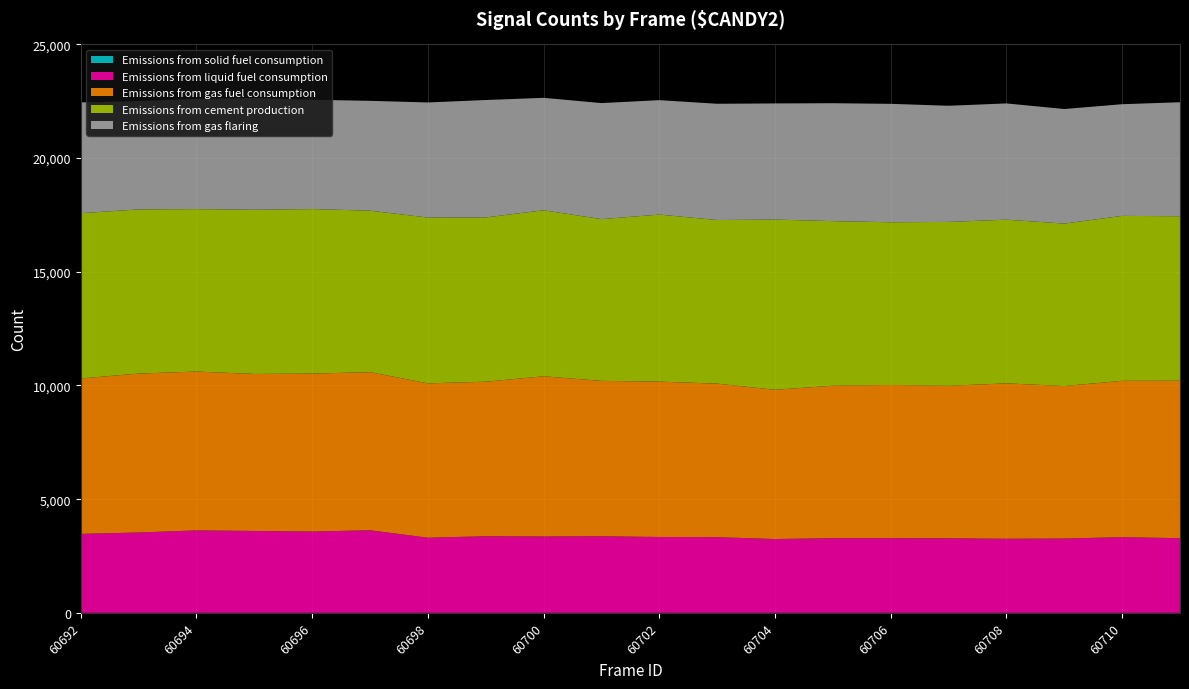

Reading left to right, transcribe all the data shown in this chart.

Emissions from solid fuel consumption: 0	0	0	0	0	0	0	0	0	0	0	0	0	0	0	0	0	0	0	0
Emissions from liquid fuel consumption: 3475	3535	3628	3603	3578	3633	3306	3370	3359	3371	3337	3329	3247	3286	3286	3280	3259	3270	3329	3286
Emissions from gas fuel consumption: 6834	6989	6985	6904	6946	6954	6788	6797	7046	6832	6833	6753	6564	6706	6734	6706	6835	6706	6876	6923
Emissions from cement production: 7270	7219	7144	7223	7235	7102	7292	7224	7302	7115	7347	7196	7486	7237	7160	7208	7199	7145	7255	7235
Emissions from gas flaring: 4872	4765	4850	4915	4808	4831	5062	5165	4945	5103	5033	5113	5109	5186	5208	5109	5113	5039	4912	5014